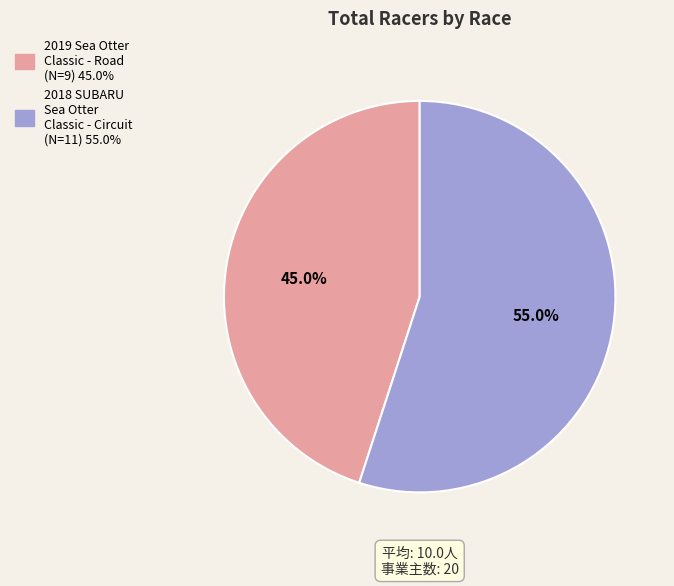

To the nearest percent, what portion does 2018 SUBARU Sea Otter Classic - Circuit represent?

55%